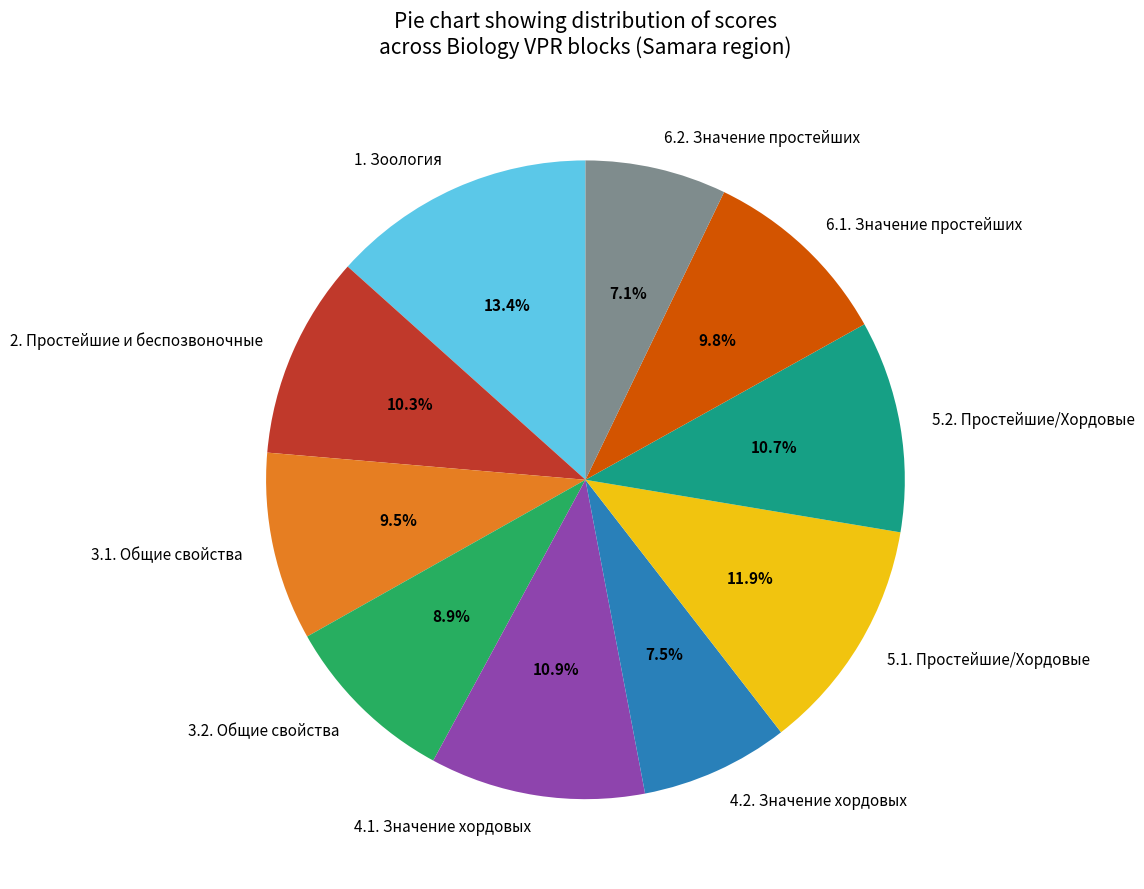

Is there any slice that represents more than half of the pie?

No